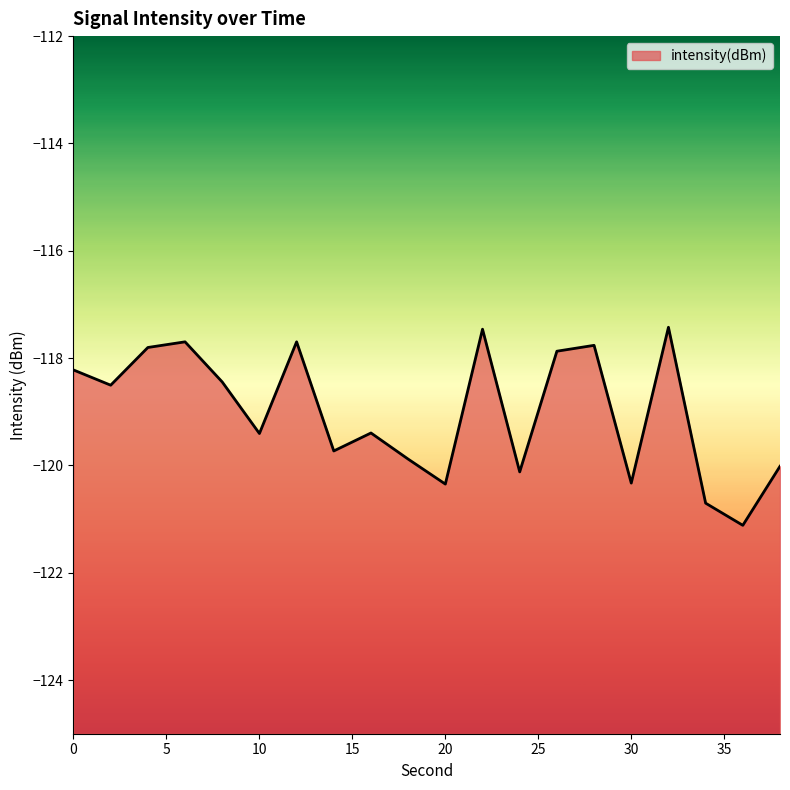

Is it true that the value at 18 is -119.9?

True